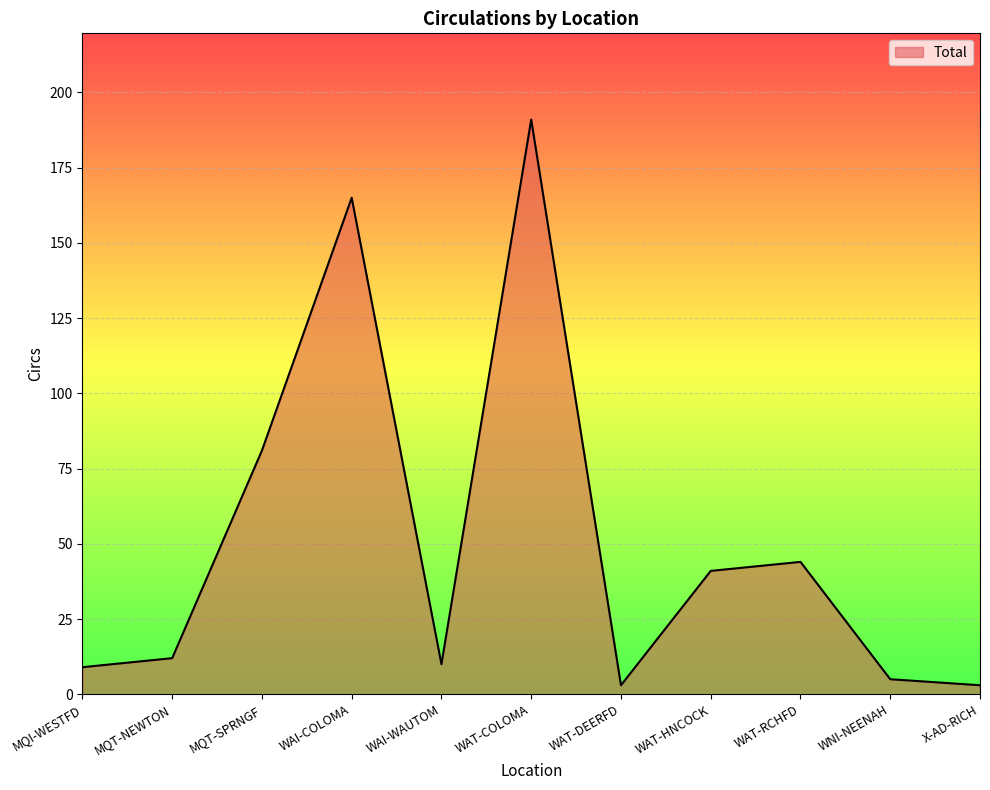

What is the change in value from WAT-HNCOCK to WAT-RCHFD?

+3